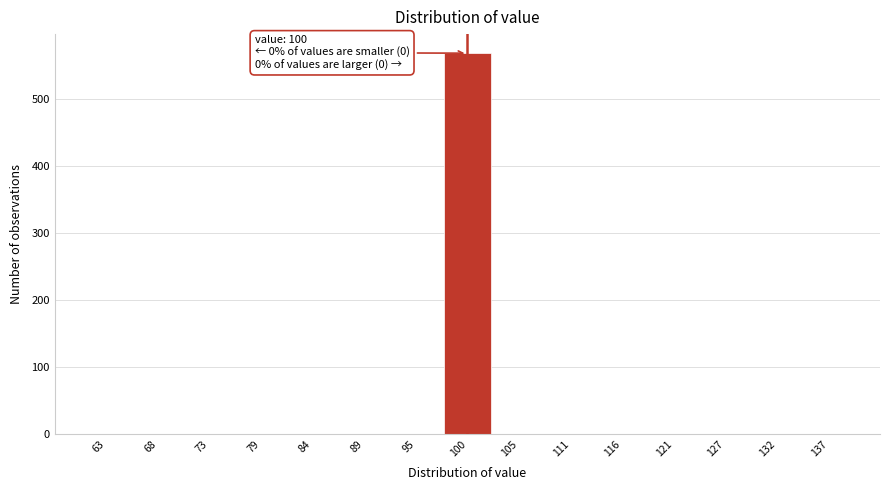

Which range on the x-axis has the tallest bar?

97 to 103